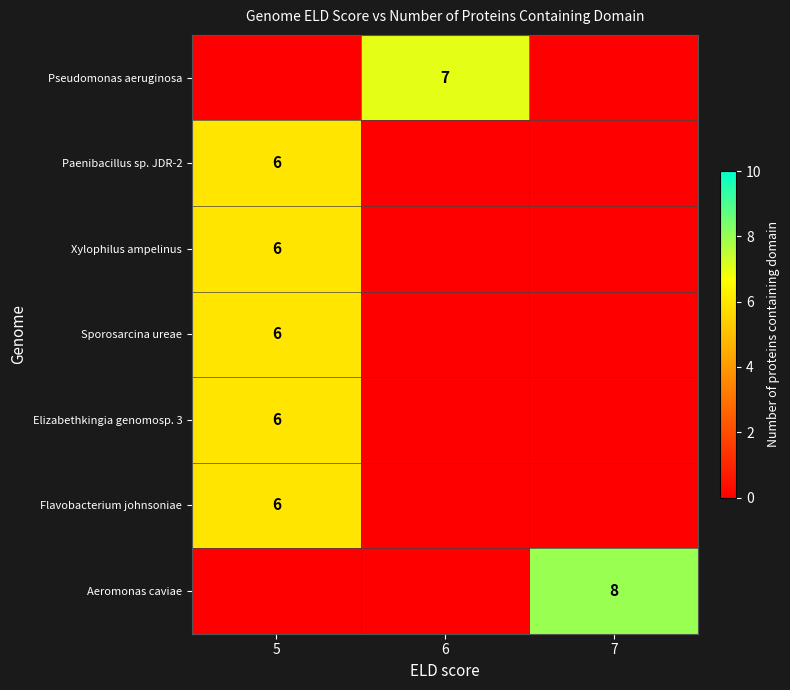

The Pseudomonas aeruginosa series shows 7 at 6. True or false?

True